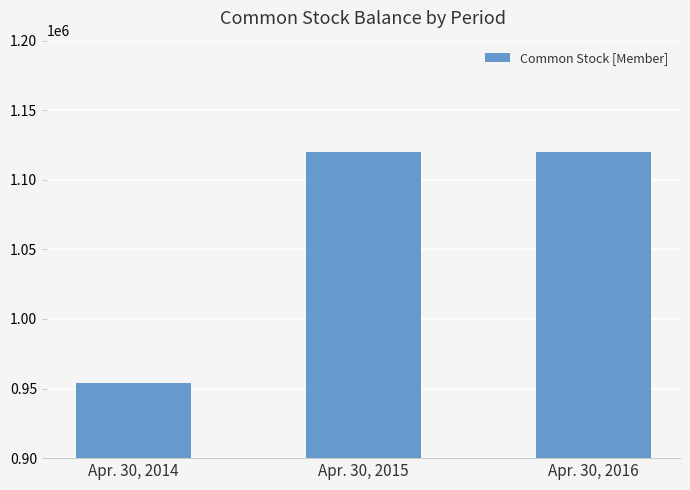

What is the value of the 2nd bar from the left?

1120343